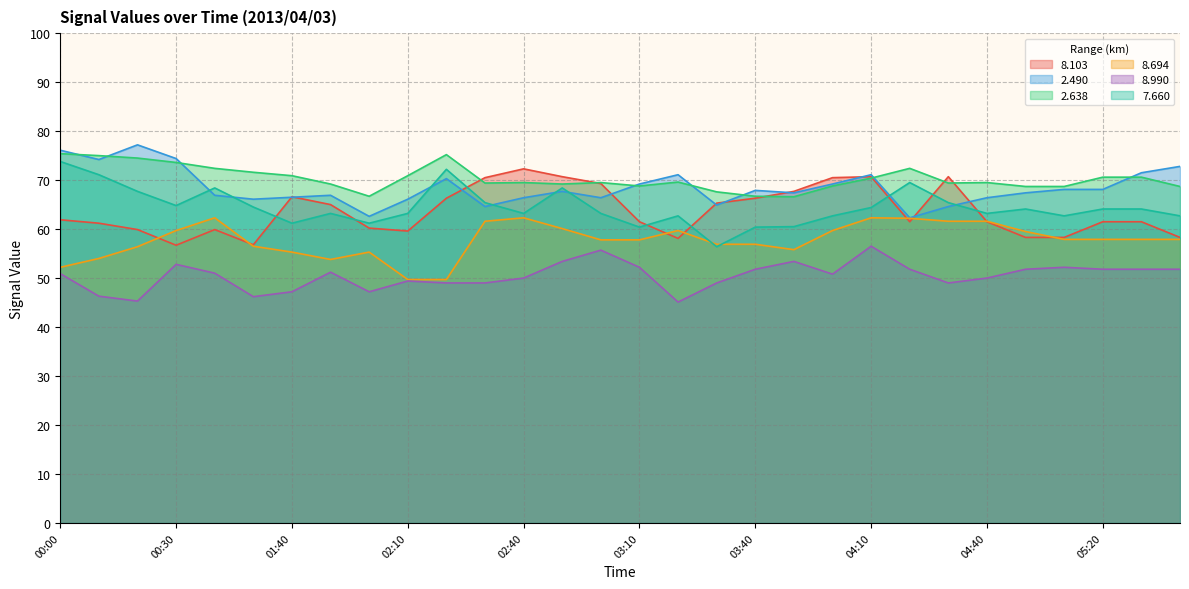

Reading right to left, extract all data points from this chart.

  8.103: 06:30=58.3	06:20=61.5	05:20=61.5	05:10=58.3	04:50=58.3	04:40=61.5	04:30=70.7	04:20=61.5	04:10=70.7	04:00=70.5	03:50=67.7	03:40=66.3	03:30=65.3	03:20=58.1	03:10=61.5	03:00=69.3	02:50=70.7	02:40=72.3	02:30=70.5	02:20=66.3	02:10=59.6	02:00=60.2	01:50=65.0	01:40=66.6	01:30=56.8	01:20=59.9	00:30=56.7	00:20=59.9	00:10=61.2	00:00=61.9
  2.490: 06:30=72.8	06:20=71.5	05:20=68.1	05:10=68.1	04:50=67.4	04:40=66.4	04:30=64.6	04:20=62.3	04:10=71.1	04:00=69.2	03:50=67.4	03:40=67.9	03:30=64.9	03:20=71.1	03:10=69.2	03:00=66.4	02:50=67.7	02:40=66.4	02:30=64.6	02:20=70.3	02:10=66.1	02:00=62.6	01:50=66.9	01:40=66.5	01:30=66.1	01:20=66.9	00:30=74.4	00:20=77.2	00:10=74.2	00:00=76.1
  2.638: 06:30=68.7	06:20=70.6	05:20=70.6	05:10=68.7	04:50=68.7	04:40=69.5	04:30=69.4	04:20=72.4	04:10=70.4	04:00=68.8	03:50=66.6	03:40=66.7	03:30=67.6	03:20=69.6	03:10=68.8	03:00=69.5	02:50=69.2	02:40=69.5	02:30=69.4	02:20=75.2	02:10=70.9	02:00=66.7	01:50=69.2	01:40=70.9	01:30=71.6	01:20=72.4	00:30=73.6	00:20=74.5	00:10=75.0	00:00=75.4
  8.694: 06:30=57.9	06:20=57.9	05:20=57.9	05:10=57.9	04:50=59.5	04:40=61.6	04:30=61.6	04:20=62.2	04:10=62.3	04:00=59.7	03:50=55.8	03:40=56.9	03:30=56.9	03:20=59.7	03:10=57.8	03:00=57.8	02:50=60.1	02:40=62.3	02:30=61.6	02:20=49.7	02:10=49.7	02:00=55.3	01:50=53.8	01:40=55.3	01:30=56.5	01:20=62.3	00:30=59.7	00:20=56.4	00:10=54.0	00:00=52.2
  8.990: 06:30=51.8	06:20=51.8	05:20=51.8	05:10=52.2	04:50=51.8	04:40=50.0	04:30=49.0	04:20=51.8	04:10=56.5	04:00=50.8	03:50=53.4	03:40=51.8	03:30=49.0	03:20=45.1	03:10=52.2	03:00=55.7	02:50=53.4	02:40=50.0	02:30=49.0	02:20=49.0	02:10=49.4	02:00=47.2	01:50=51.2	01:40=47.2	01:30=46.2	01:20=51.0	00:30=52.8	00:20=45.3	00:10=46.3	00:00=50.9
  7.660: 06:30=62.7	06:20=64.1	05:20=64.1	05:10=62.7	04:50=64.1	04:40=63.2	04:30=65.4	04:20=69.5	04:10=64.4	04:00=62.7	03:50=60.5	03:40=60.4	03:30=56.4	03:20=62.7	03:10=60.4	03:00=63.2	02:50=68.4	02:40=63.2	02:30=65.4	02:20=72.2	02:10=63.2	02:00=61.2	01:50=63.2	01:40=61.2	01:30=64.5	01:20=68.4	00:30=64.8	00:20=67.7	00:10=71.1	00:00=73.8